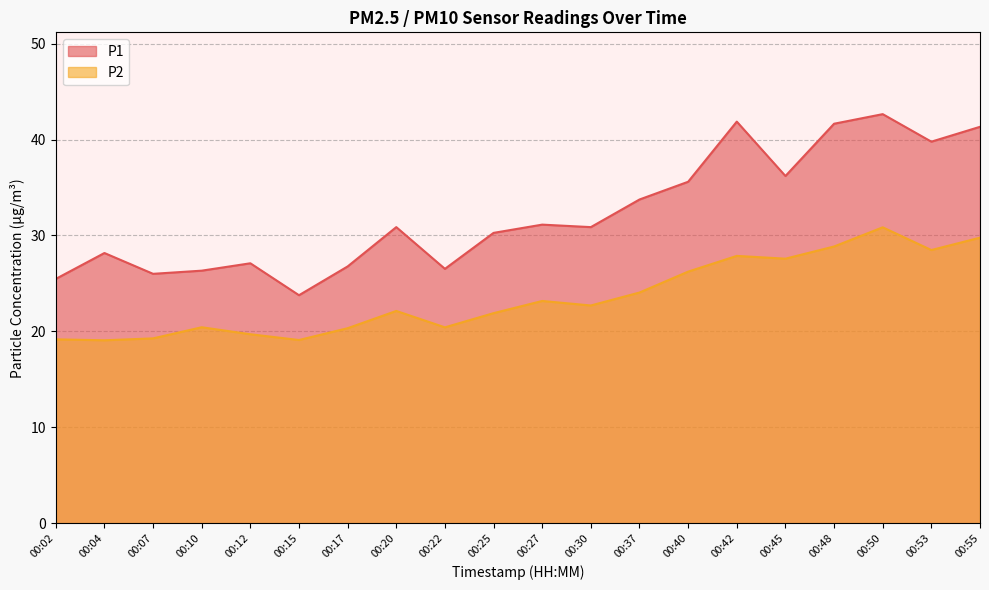

Reading right to left, transcribe all the data shown in this chart.

P1: 00:55=41.3	00:53=39.8	00:50=42.6	00:48=41.6	00:45=36.2	00:42=41.9	00:40=35.6	00:37=33.8	00:30=30.9	00:27=31.1	00:25=30.3	00:22=26.5	00:20=30.9	00:17=26.8	00:15=23.8	00:12=27.1	00:10=26.3	00:07=26.0	00:04=28.2	00:02=25.5
P2: 00:55=29.8	00:53=28.5	00:50=30.9	00:48=28.9	00:45=27.6	00:42=27.9	00:40=26.2	00:37=24.1	00:30=22.7	00:27=23.2	00:25=21.9	00:22=20.4	00:20=22.1	00:17=20.3	00:15=19.1	00:12=19.7	00:10=20.4	00:07=19.3	00:04=19.1	00:02=19.2